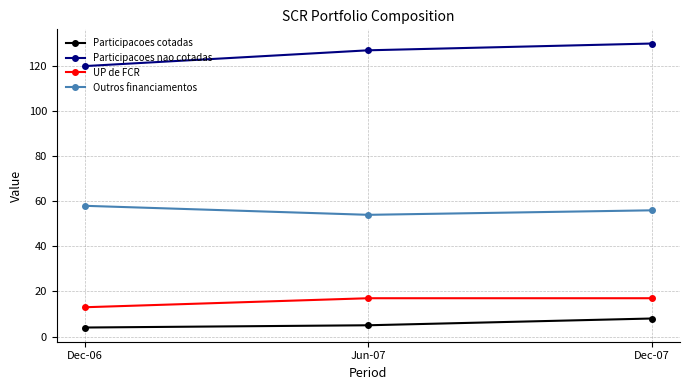

Rank the series by their maximum value, from highest to lowest.

Participacoes nao cotadas, Outros financiamentos, UP de FCR, Participacoes cotadas